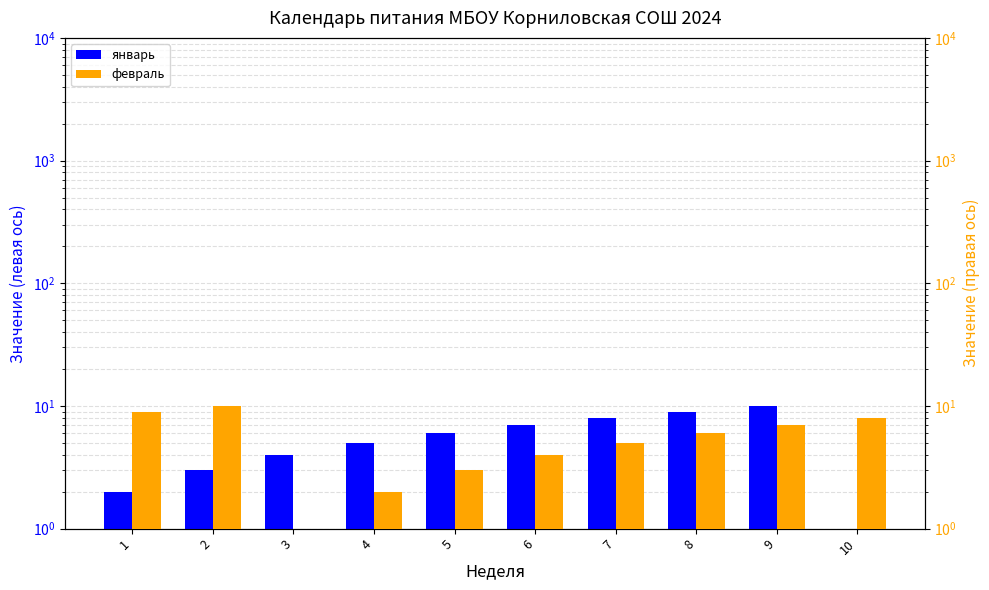

Rank the series at 1 from highest to lowest value.

февраль, январь